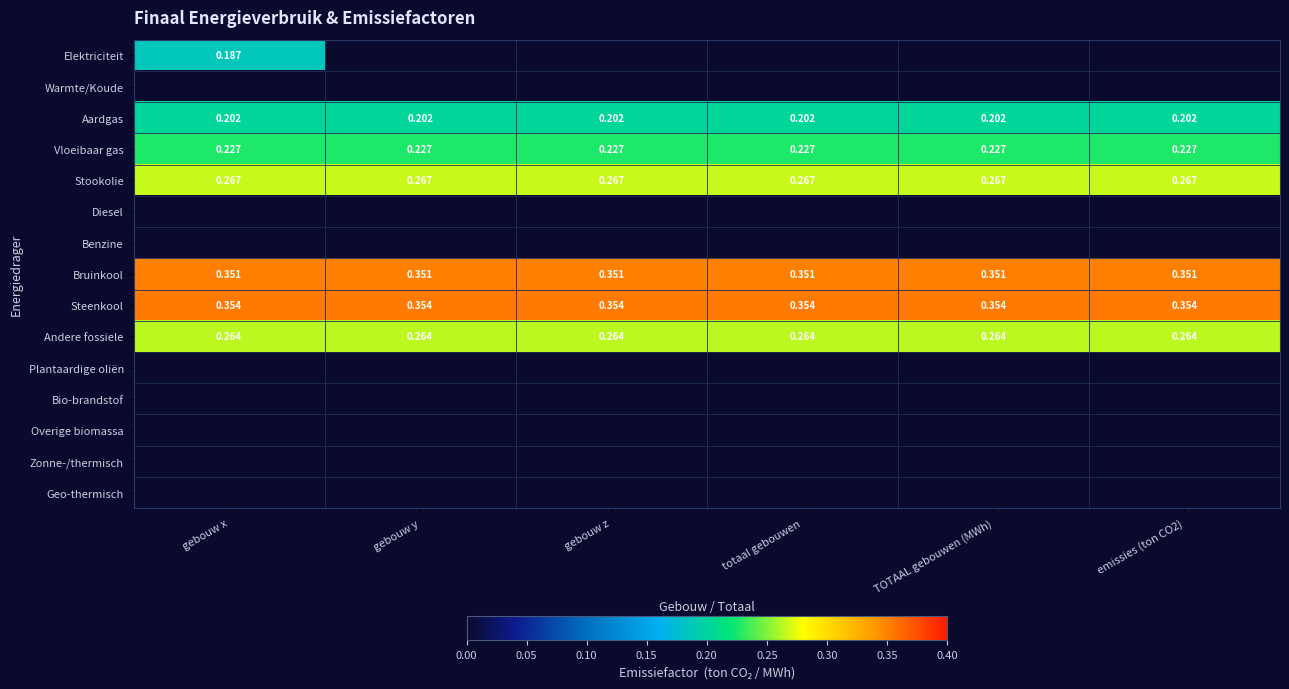

Count the number of categories in the chart.

6